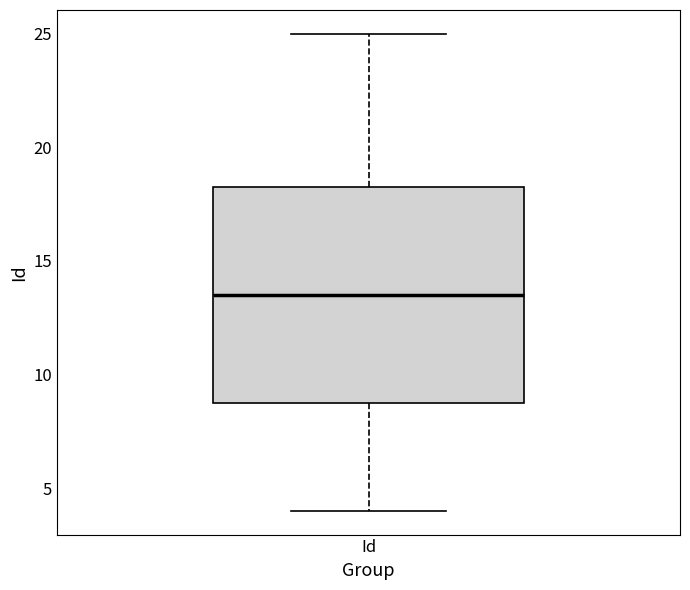

Where does the upper whisker of the box for Id end on the y-axis? The values are not printed on the chart, so give them approximately, as read against the axis.

25.0